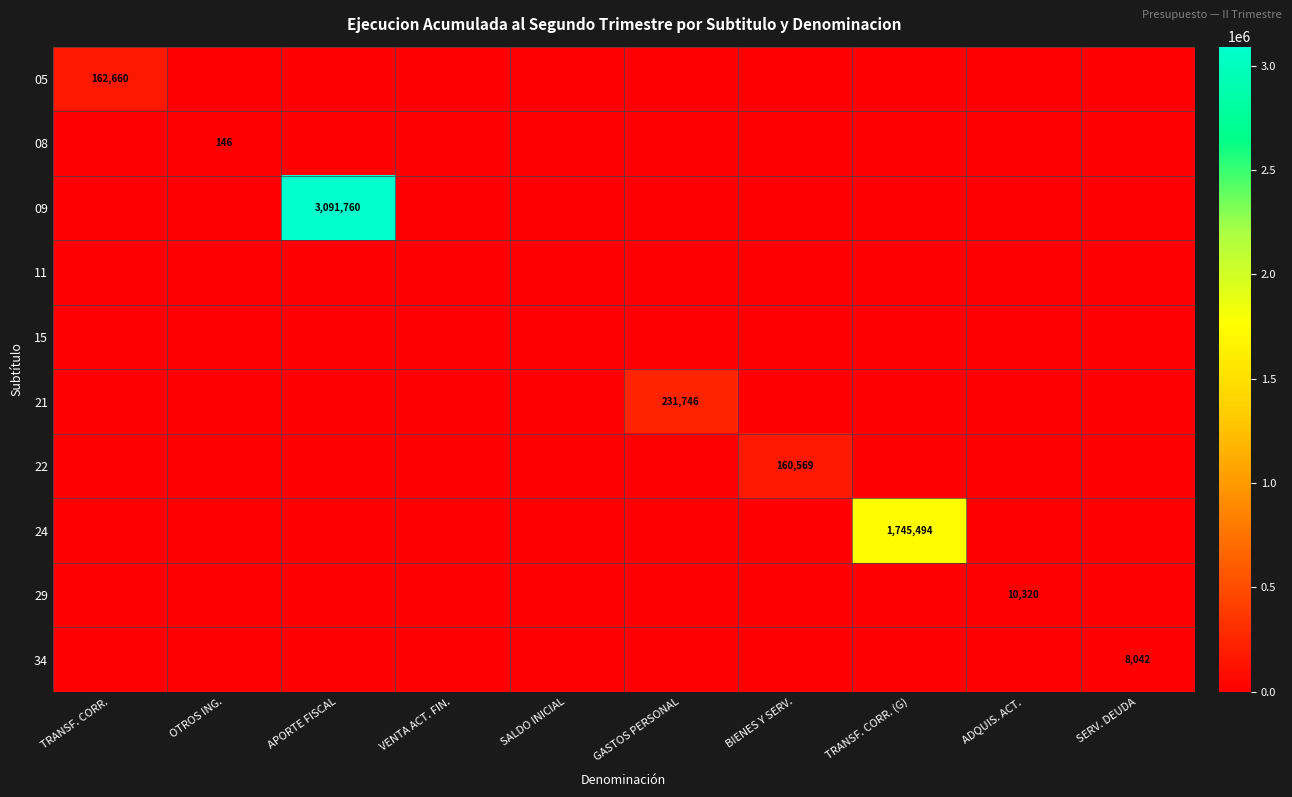

What is the spread (max minus min) of values at BIENES Y SERV.?

160569